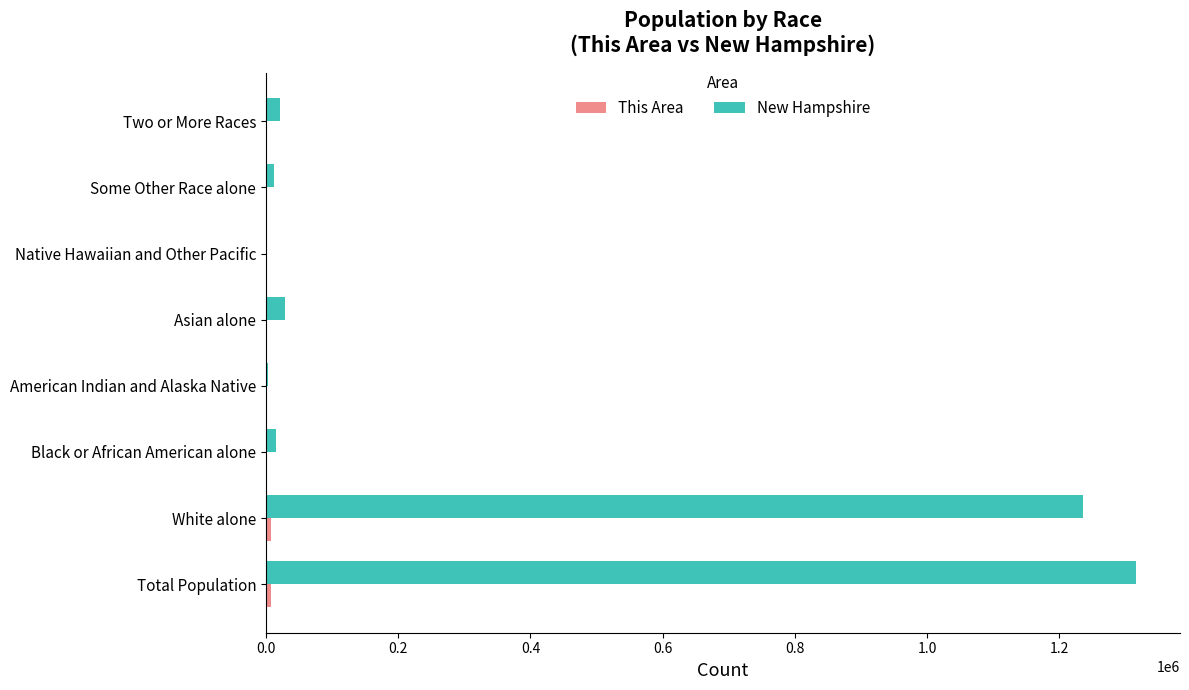

At which label is New Hampshire closest to 658427?

White alone